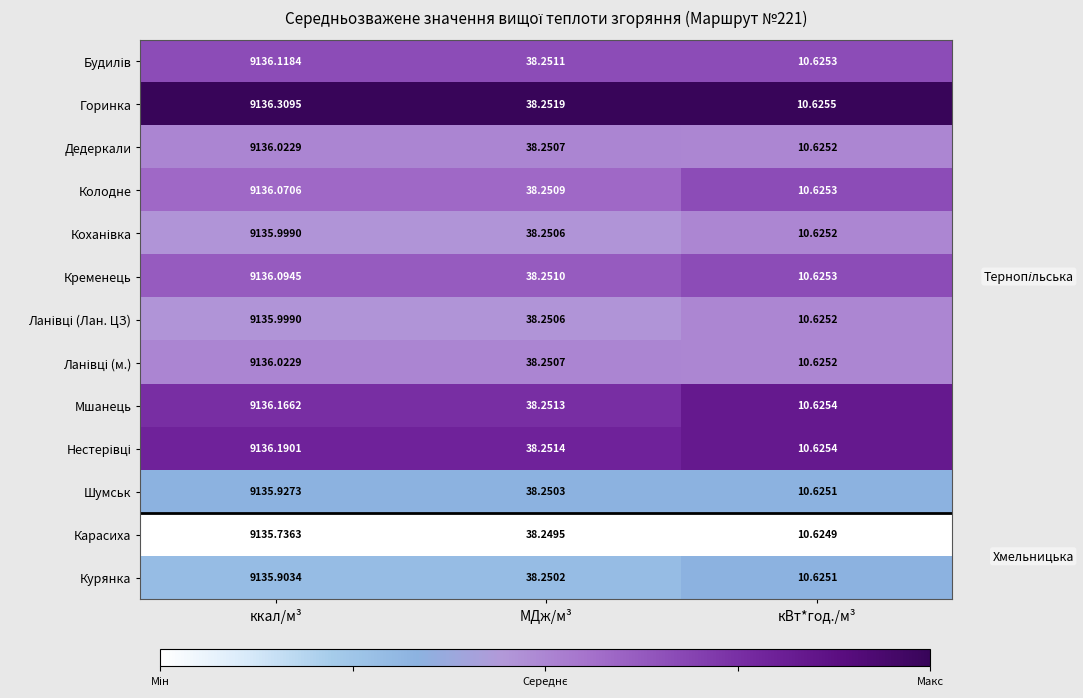

Count the number of categories in the chart.

3